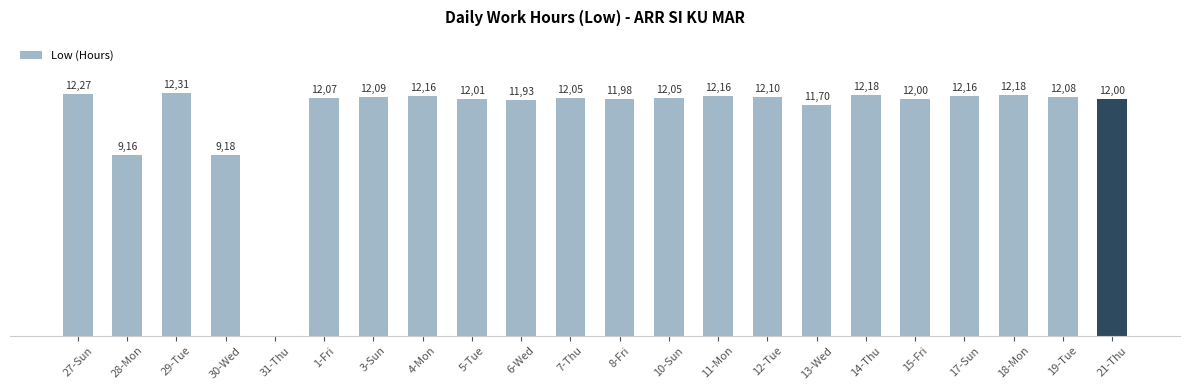

Reading left to right, what are all the values shown in this chart?

27-Sun=12.3	28-Mon=9.2	29-Tue=12.3	30-Wed=9.2	31-Thu=0.0	1-Fri=12.1	3-Sun=12.1	4-Mon=12.2	5-Tue=12.0	6-Wed=11.9	7-Thu=12.1	8-Fri=12.0	10-Sun=12.1	11-Mon=12.2	12-Tue=12.1	13-Wed=11.7	14-Thu=12.2	15-Fri=12.0	17-Sun=12.2	18-Mon=12.2	19-Tue=12.1	21-Thu=12.0